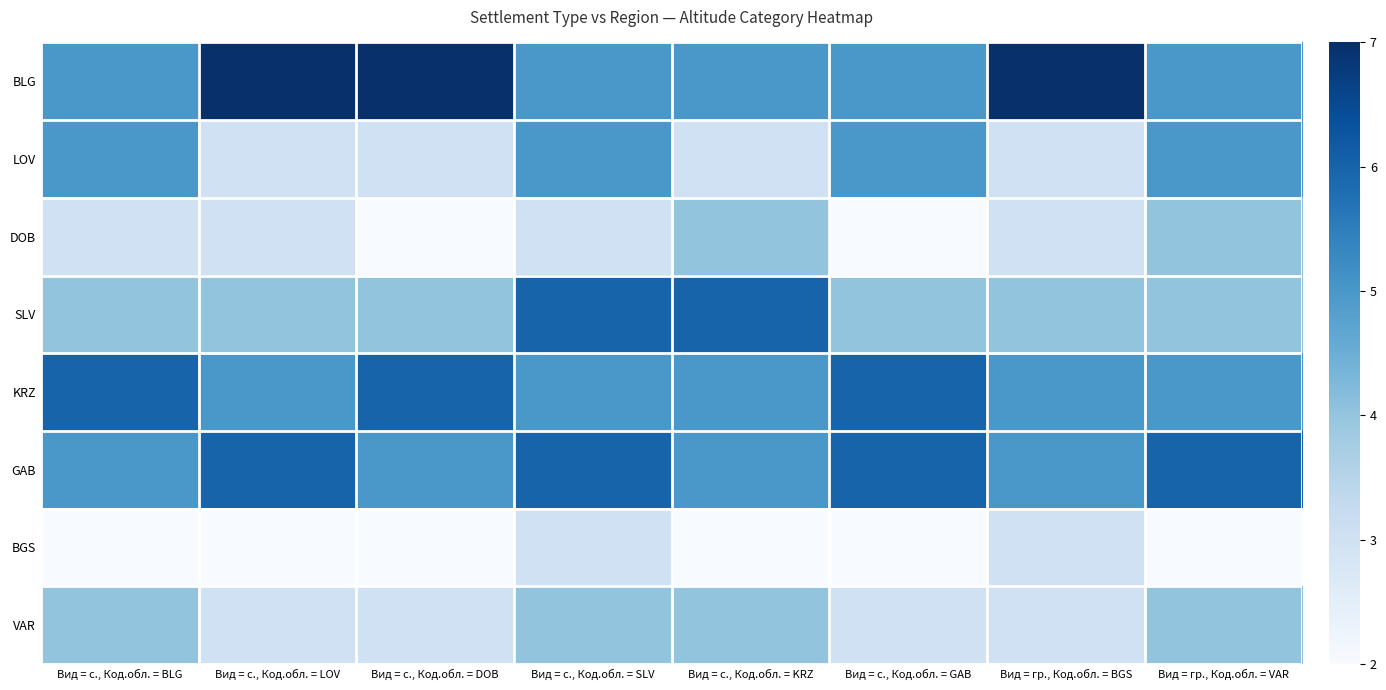

Reading right to left, transcribe all the data shown in this chart.

BLG: Вид = гр., Код.обл. = VAR=5	Вид = гр., Код.обл. = BGS=7	Вид = с., Код.обл. = GAB=5	Вид = с., Код.обл. = KRZ=5	Вид = с., Код.обл. = SLV=5	Вид = с., Код.обл. = DOB=7	Вид = с., Код.обл. = LOV=7	Вид = с., Код.обл. = BLG=5
LOV: Вид = гр., Код.обл. = VAR=5	Вид = гр., Код.обл. = BGS=3	Вид = с., Код.обл. = GAB=5	Вид = с., Код.обл. = KRZ=3	Вид = с., Код.обл. = SLV=5	Вид = с., Код.обл. = DOB=3	Вид = с., Код.обл. = LOV=3	Вид = с., Код.обл. = BLG=5
DOB: Вид = гр., Код.обл. = VAR=4	Вид = гр., Код.обл. = BGS=3	Вид = с., Код.обл. = GAB=2	Вид = с., Код.обл. = KRZ=4	Вид = с., Код.обл. = SLV=3	Вид = с., Код.обл. = DOB=2	Вид = с., Код.обл. = LOV=3	Вид = с., Код.обл. = BLG=3
SLV: Вид = гр., Код.обл. = VAR=4	Вид = гр., Код.обл. = BGS=4	Вид = с., Код.обл. = GAB=4	Вид = с., Код.обл. = KRZ=6	Вид = с., Код.обл. = SLV=6	Вид = с., Код.обл. = DOB=4	Вид = с., Код.обл. = LOV=4	Вид = с., Код.обл. = BLG=4
KRZ: Вид = гр., Код.обл. = VAR=5	Вид = гр., Код.обл. = BGS=5	Вид = с., Код.обл. = GAB=6	Вид = с., Код.обл. = KRZ=5	Вид = с., Код.обл. = SLV=5	Вид = с., Код.обл. = DOB=6	Вид = с., Код.обл. = LOV=5	Вид = с., Код.обл. = BLG=6
GAB: Вид = гр., Код.обл. = VAR=6	Вид = гр., Код.обл. = BGS=5	Вид = с., Код.обл. = GAB=6	Вид = с., Код.обл. = KRZ=5	Вид = с., Код.обл. = SLV=6	Вид = с., Код.обл. = DOB=5	Вид = с., Код.обл. = LOV=6	Вид = с., Код.обл. = BLG=5
BGS: Вид = гр., Код.обл. = VAR=2	Вид = гр., Код.обл. = BGS=3	Вид = с., Код.обл. = GAB=2	Вид = с., Код.обл. = KRZ=2	Вид = с., Код.обл. = SLV=3	Вид = с., Код.обл. = DOB=2	Вид = с., Код.обл. = LOV=2	Вид = с., Код.обл. = BLG=2
VAR: Вид = гр., Код.обл. = VAR=4	Вид = гр., Код.обл. = BGS=3	Вид = с., Код.обл. = GAB=3	Вид = с., Код.обл. = KRZ=4	Вид = с., Код.обл. = SLV=4	Вид = с., Код.обл. = DOB=3	Вид = с., Код.обл. = LOV=3	Вид = с., Код.обл. = BLG=4